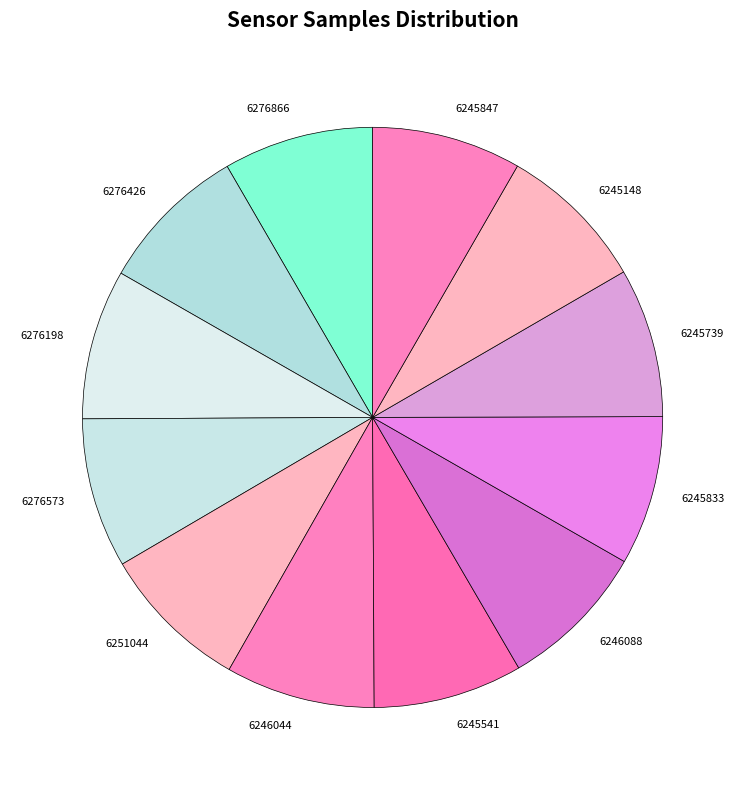

Is it true that 6276426 is 8% of the pie?

True